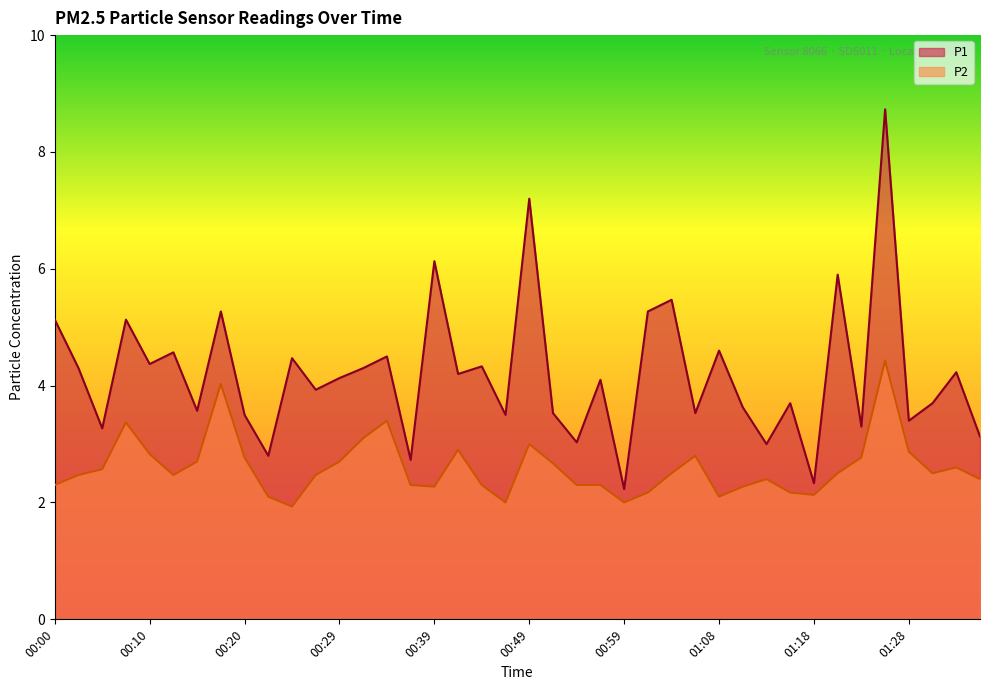

Which series changed the most between 00:29 and 01:33?

P1